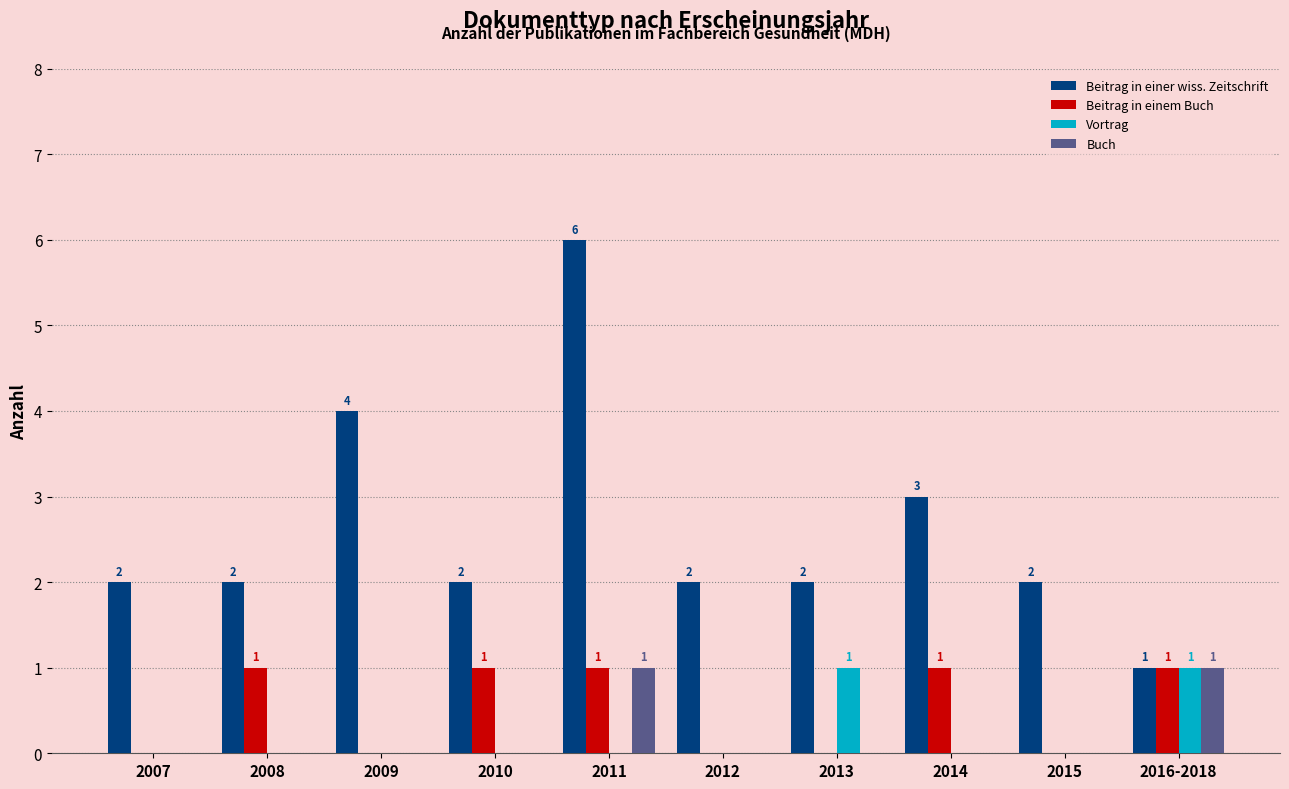

What are all the series names shown in the legend?

Beitrag in einer wiss. Zeitschrift, Beitrag in einem Buch, Vortrag, Buch